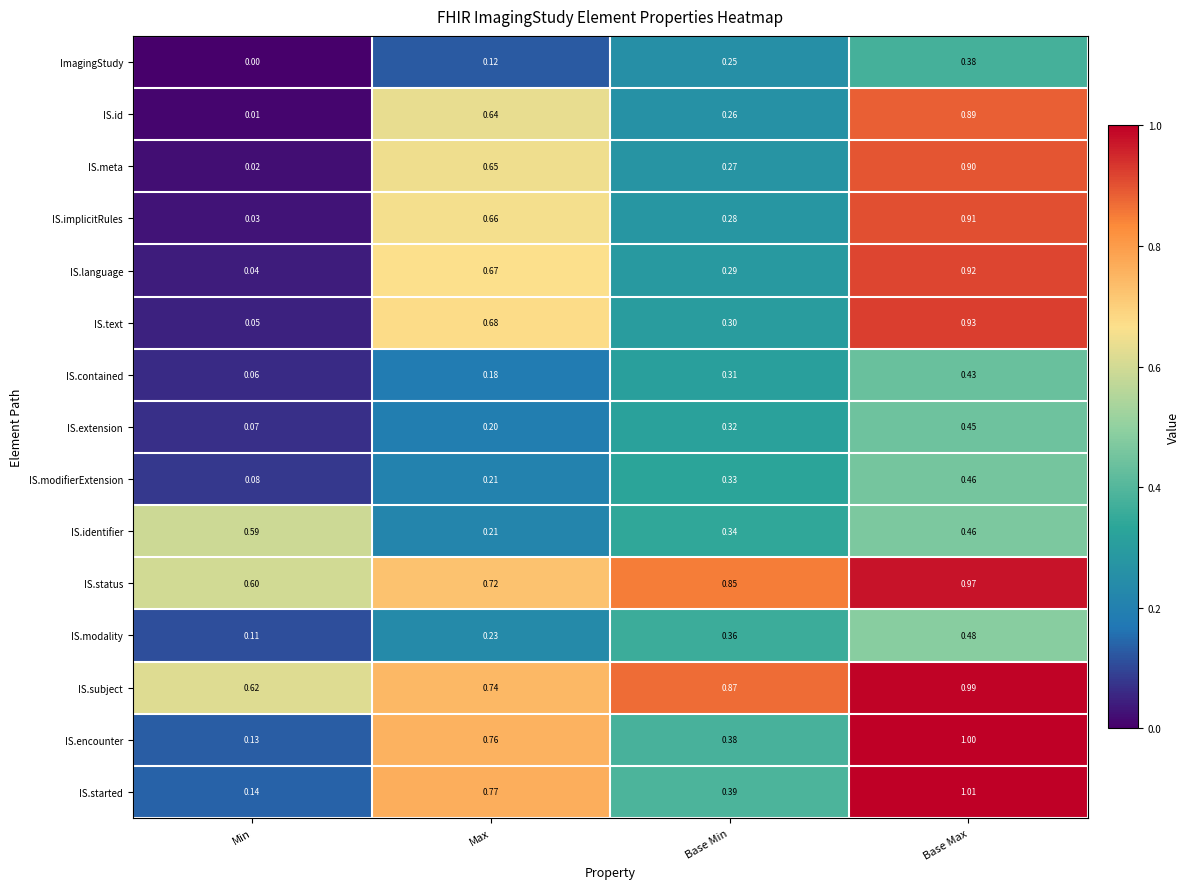

Rank the series by their maximum value, from highest to lowest.

IS.started, IS.encounter, IS.subject, IS.status, IS.text, IS.language, IS.implicitRules, IS.meta, IS.id, IS.identifier, IS.modality, IS.modifierExtension, IS.extension, IS.contained, ImagingStudy